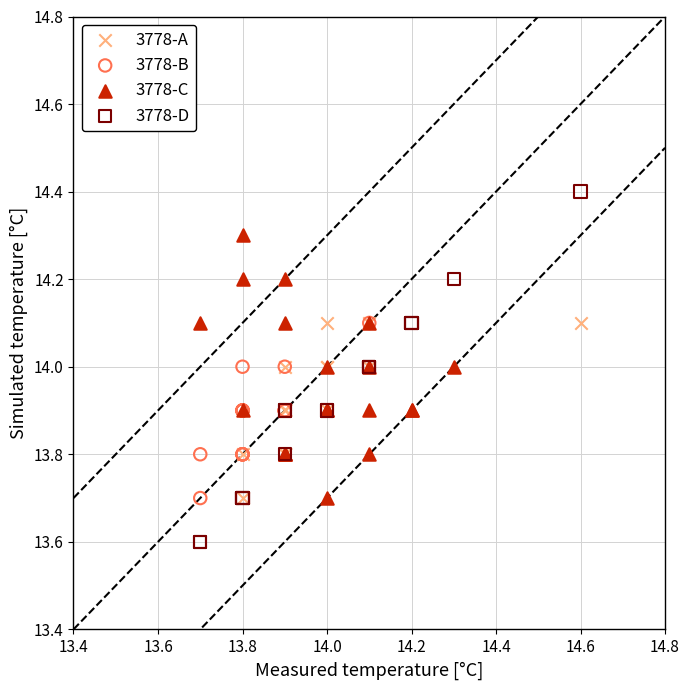

What are all the series names shown in the legend?

3778-A, 3778-B, 3778-C, 3778-D